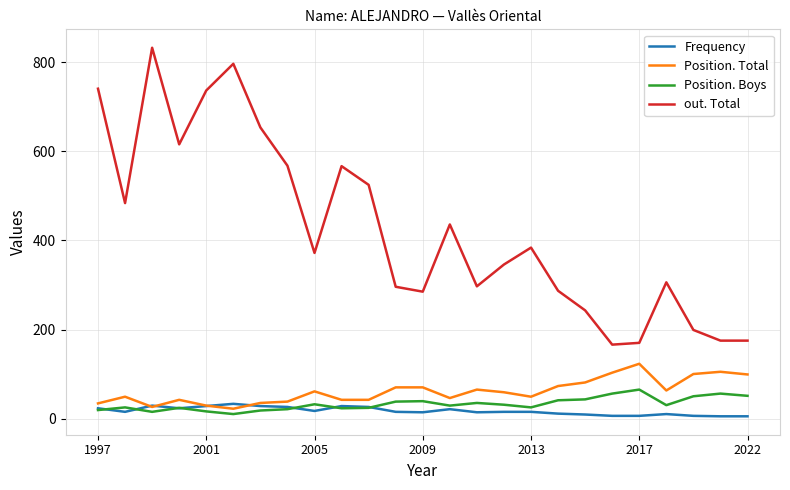

Which series has the largest total across all categories?

out. Total